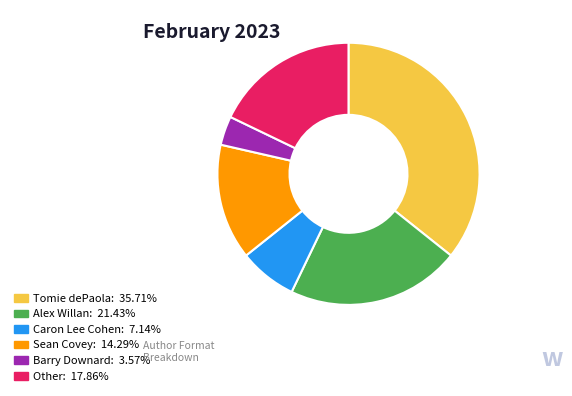

What is the smallest slice in the pie chart?

Barry Downard